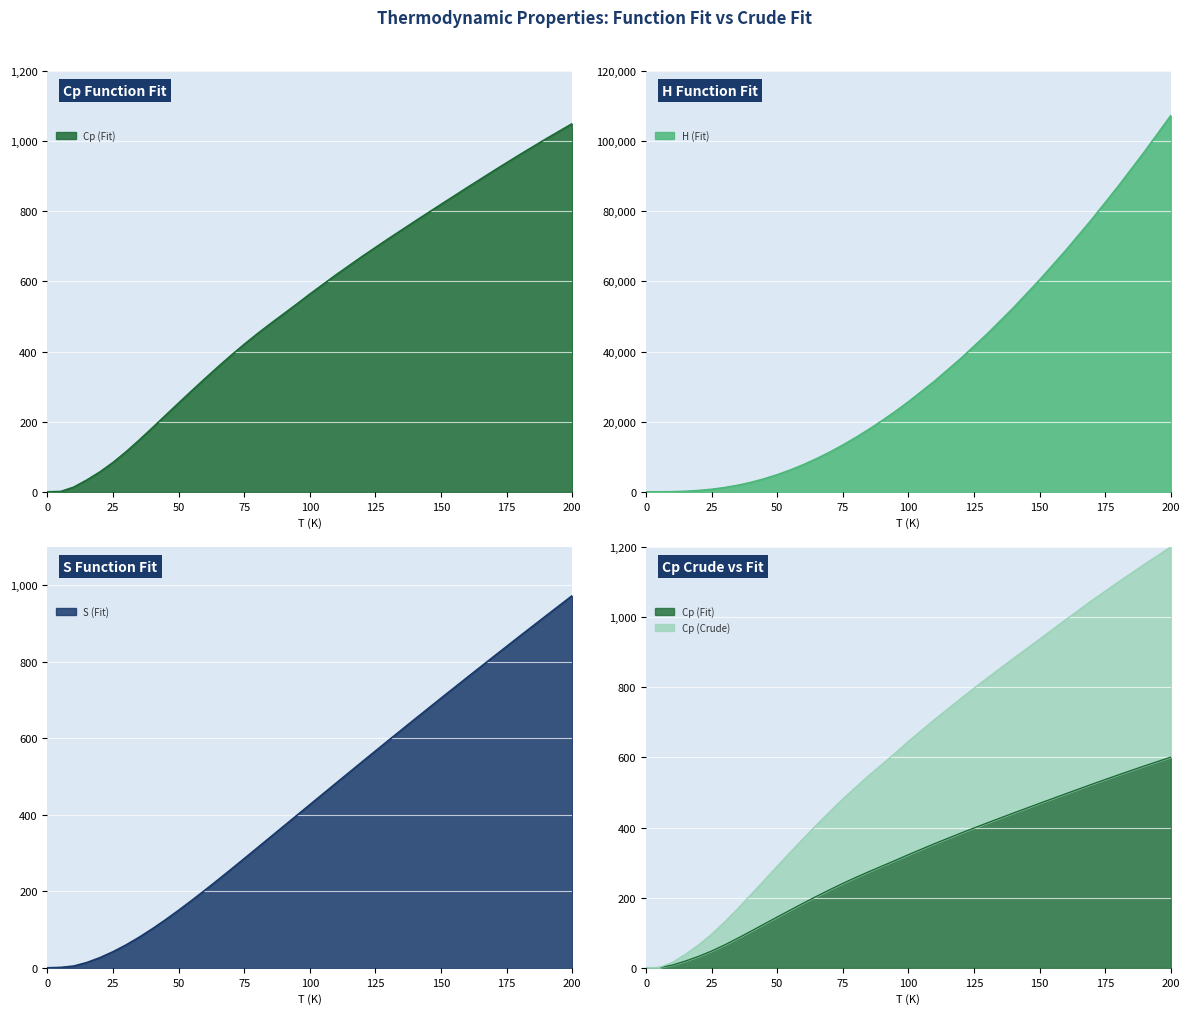

What is the value of the S (Fit) point at the 8th from the left?

80.1